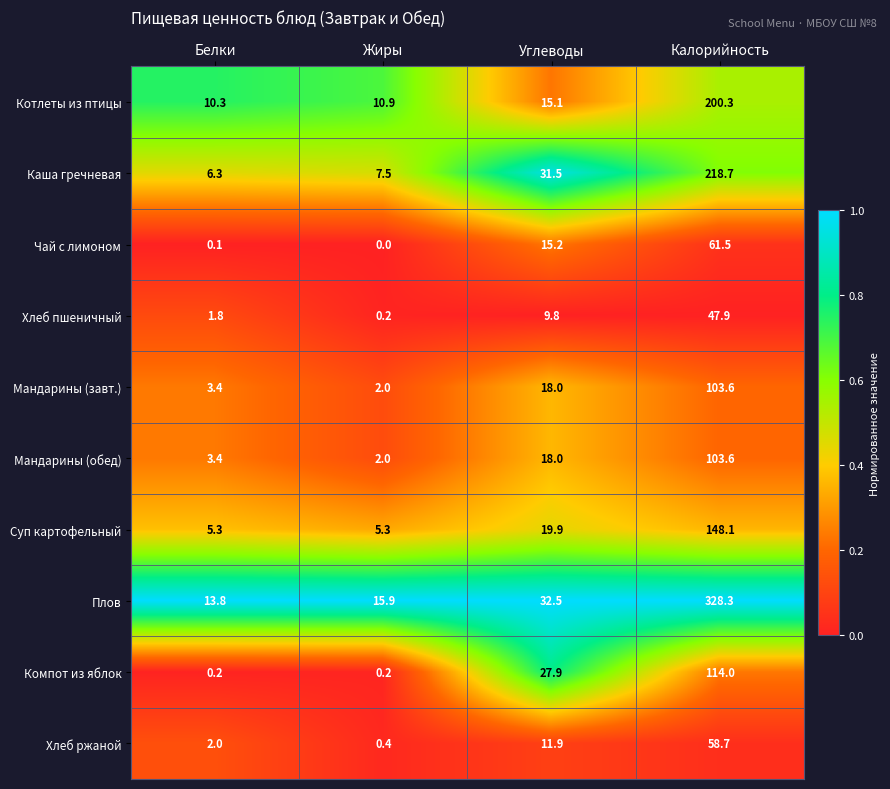

How many data points does each series have?

4